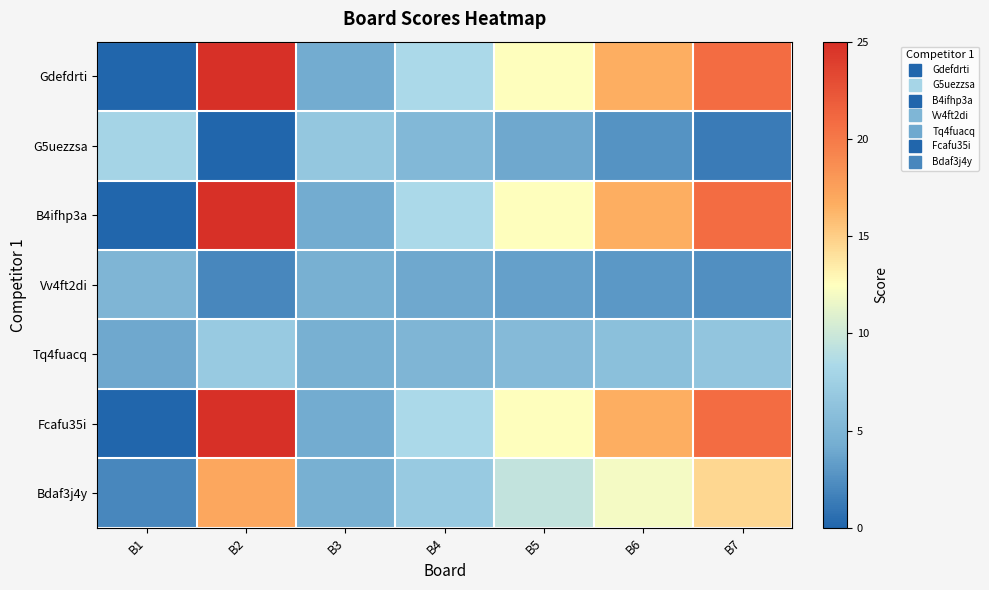

At which category is the sum across all series the highest?

B2